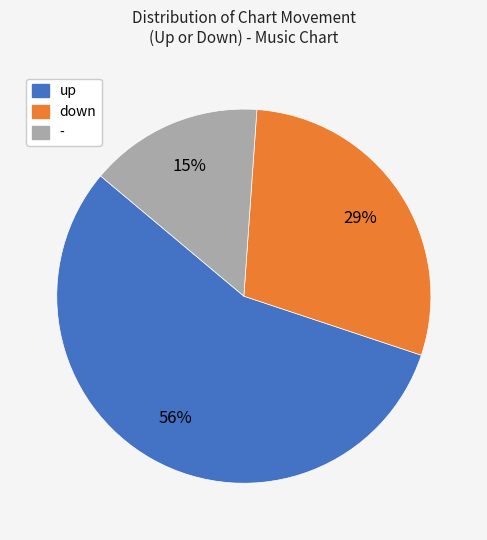

What is the ratio of the value at up to the value at -?

3.7